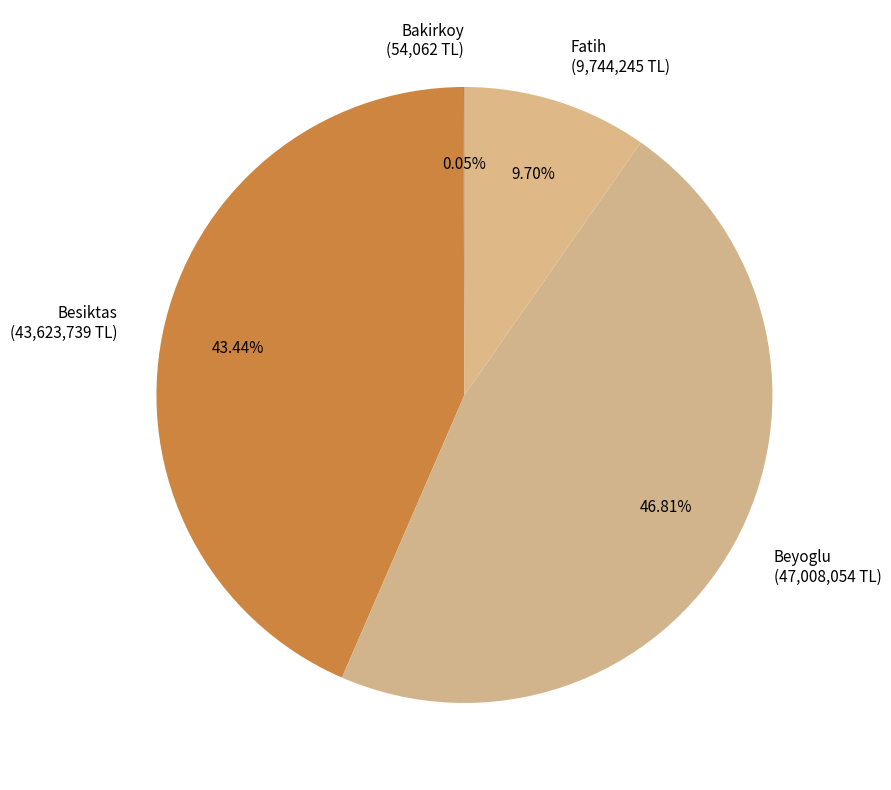

Is there a majority slice in this chart?

No